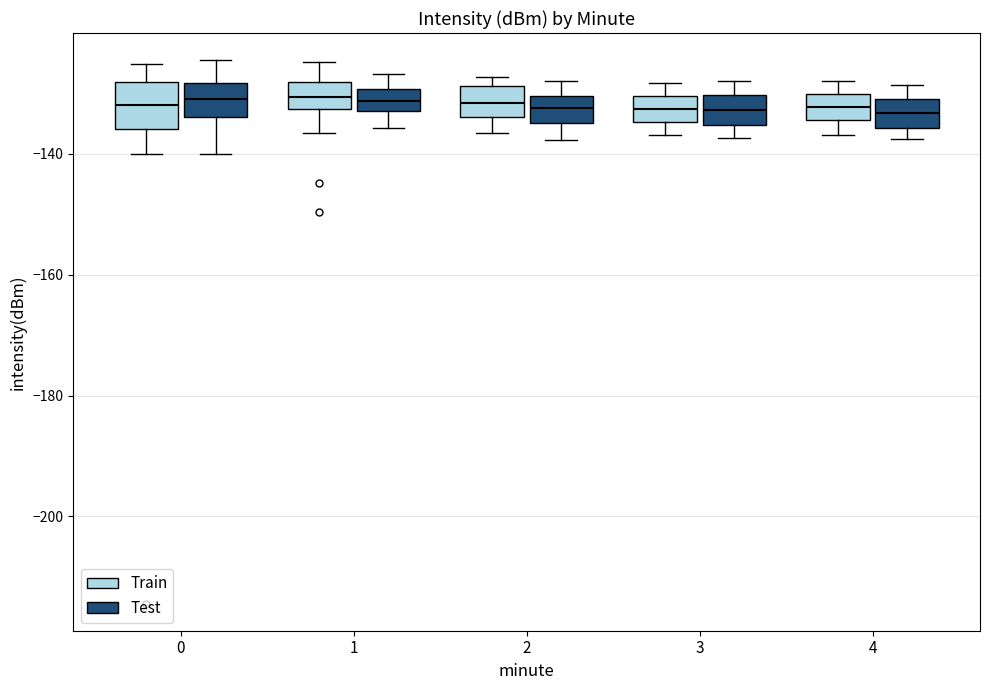

Where does the lower whisker of the box for 1 (Test) end on the y-axis? The values are not printed on the chart, so give them approximately, as read against the axis.

-136